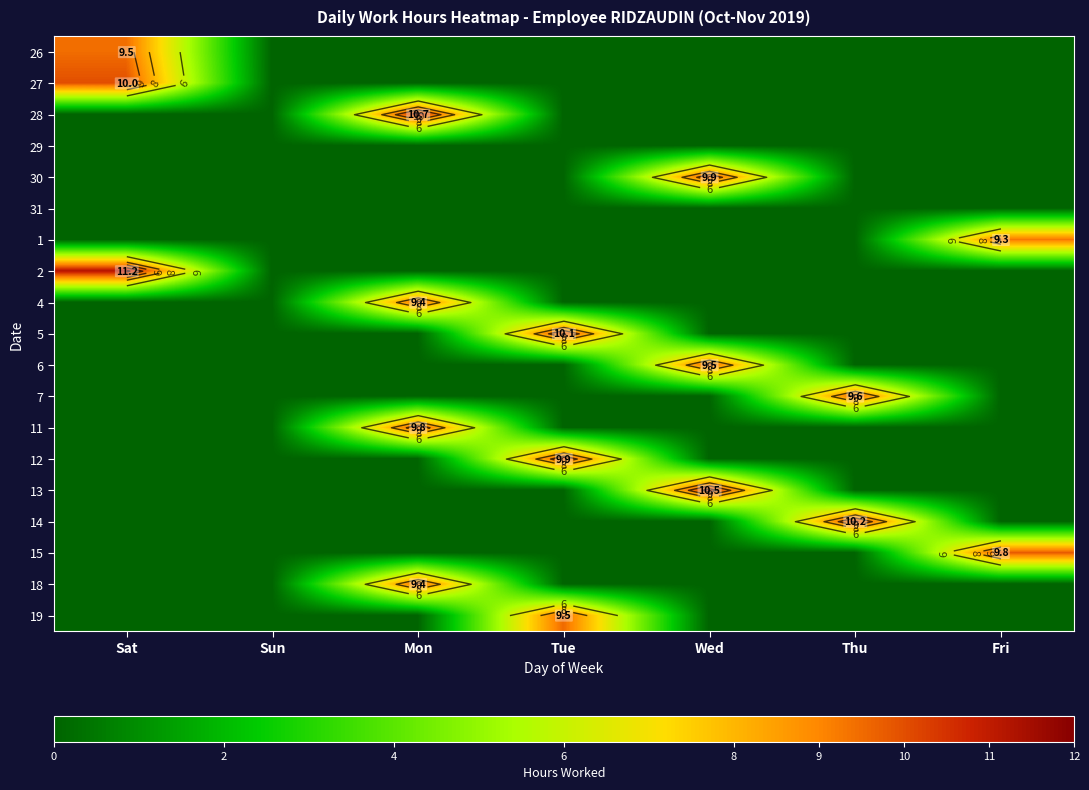

At which category is the sum across all series the highest?

Mon